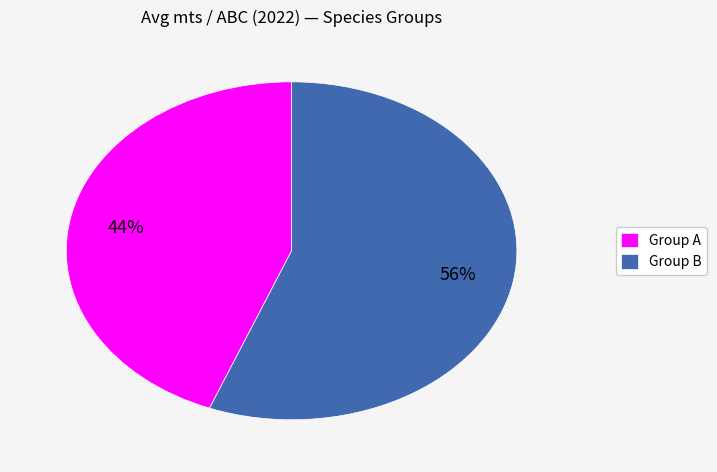

To the nearest percent, what portion does Group B represent?

56%